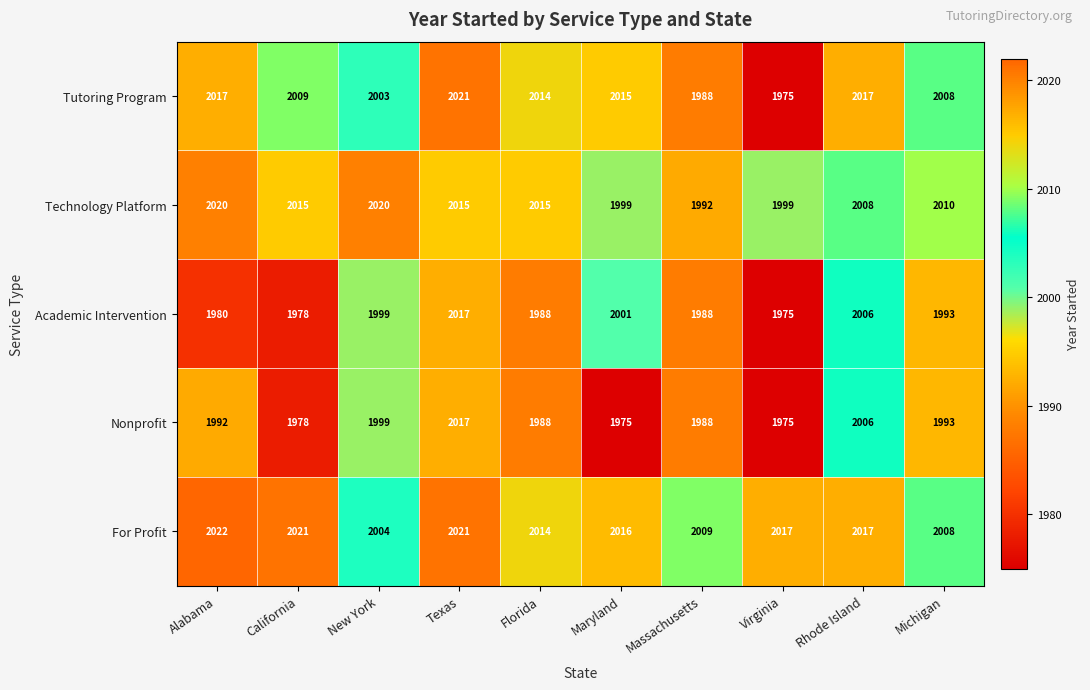

How many categories are shown in the chart?

10